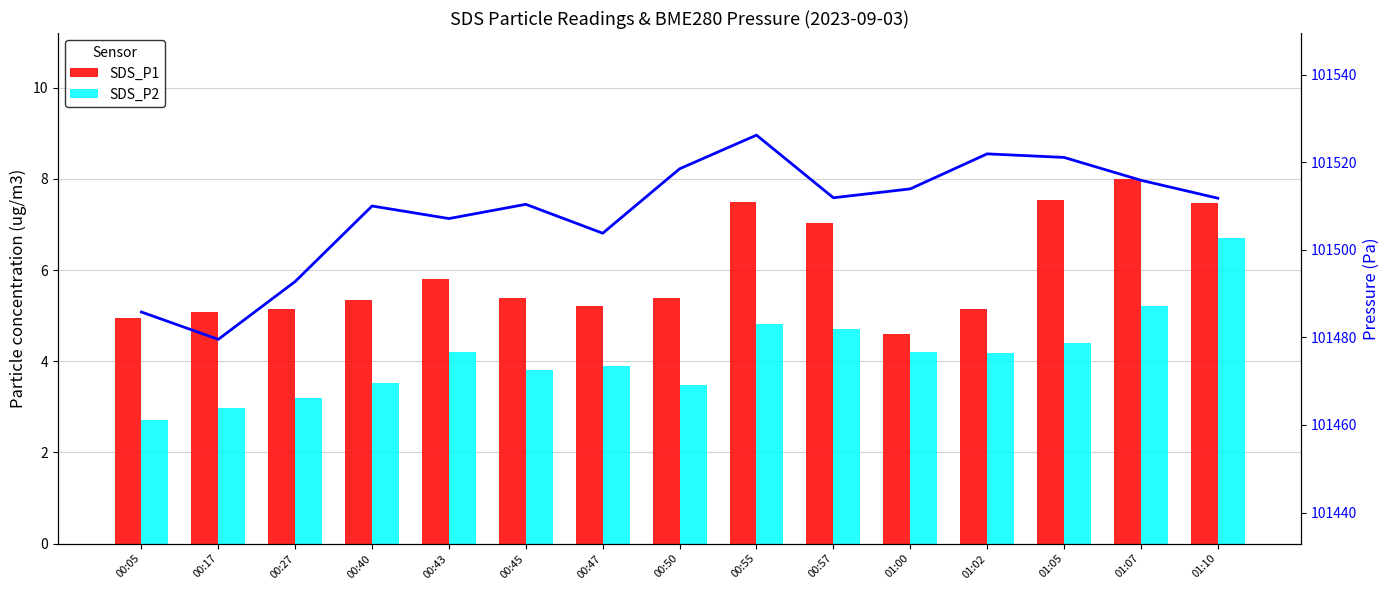

What is the highest value of the SDS_P2 series?

6.7